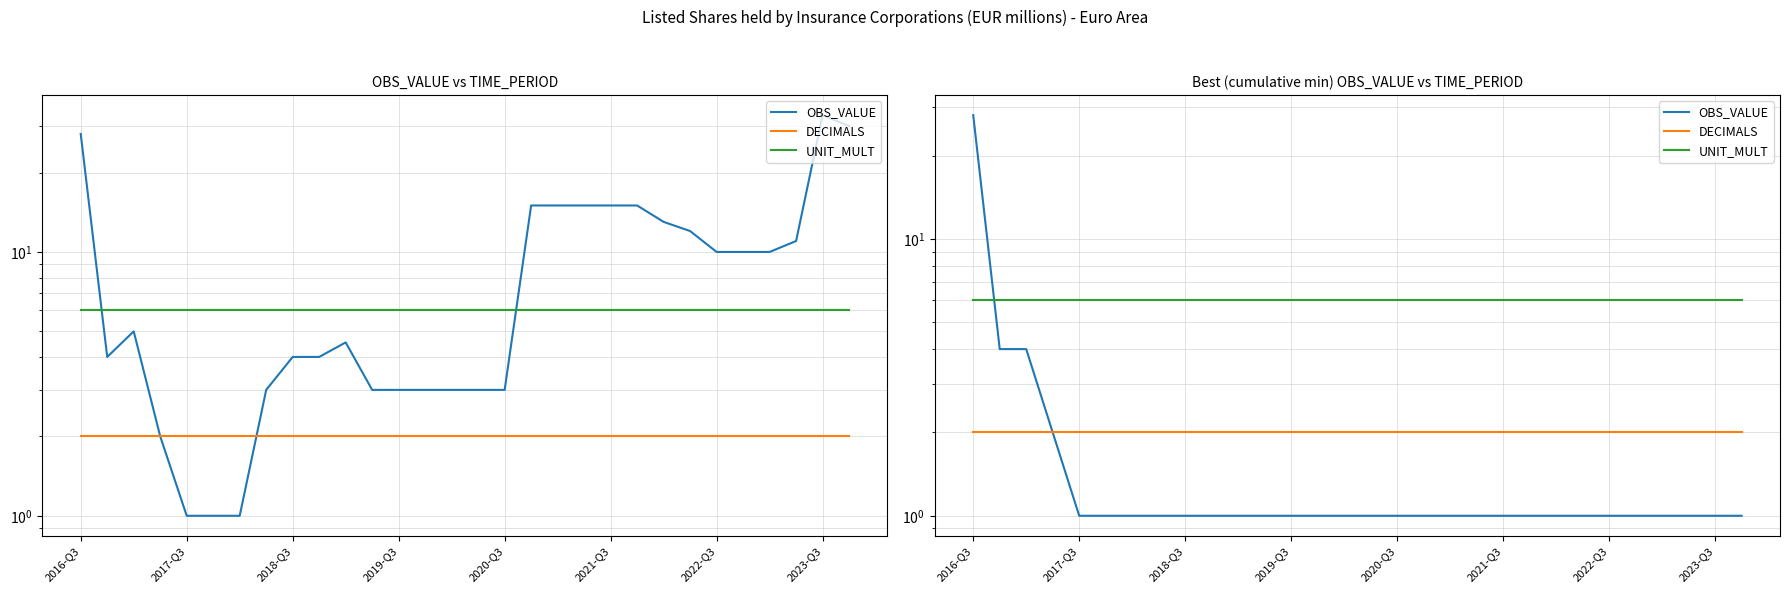

What is the spread (max minus min) of values at 2023-Q3?

5